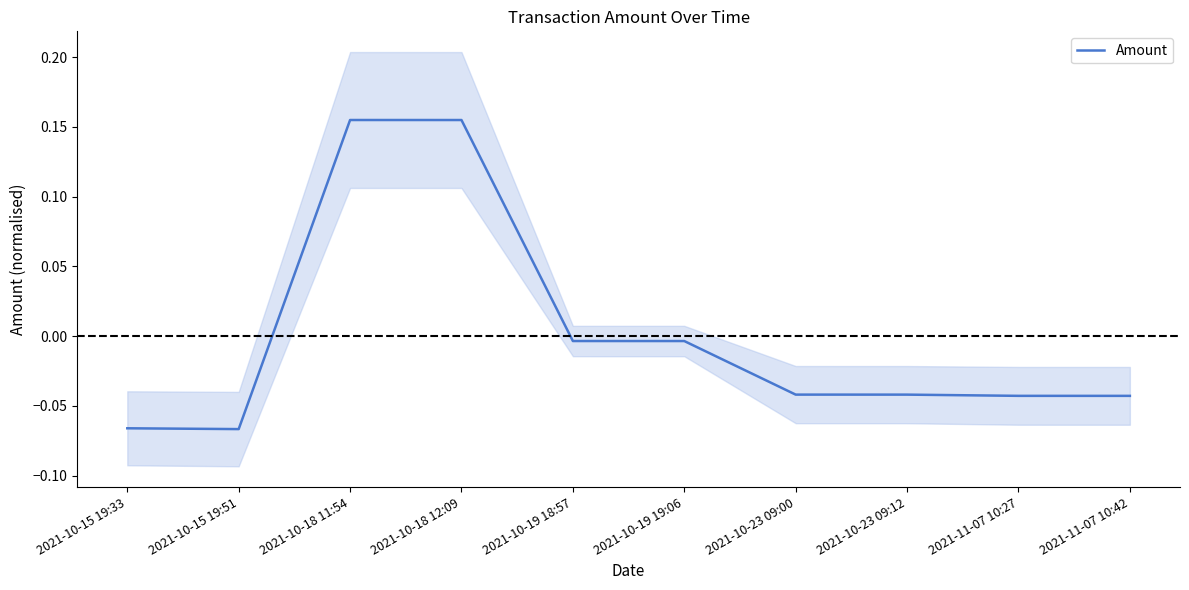

Reading right to left, what are all the values shown in this chart?

-0.0	-0.0	-0.0	-0.0	-0.0	-0.0	0.2	0.2	-0.1	-0.1